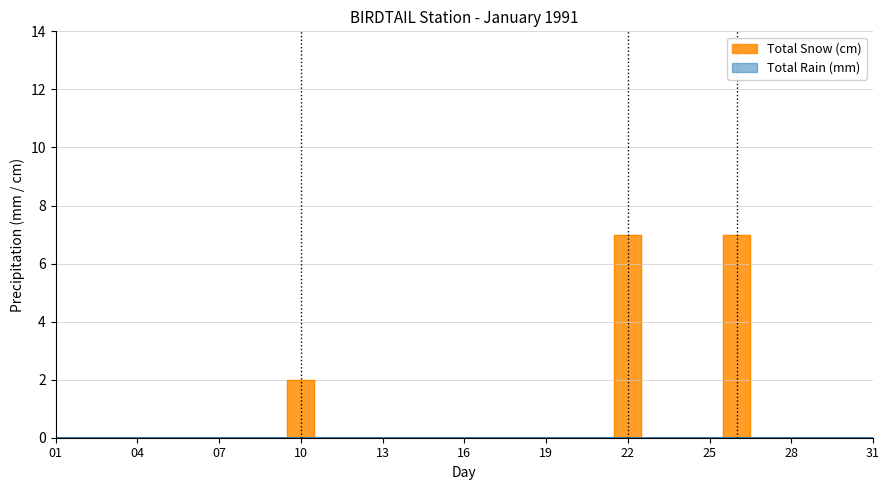

At which label is the value closest to 3?

10